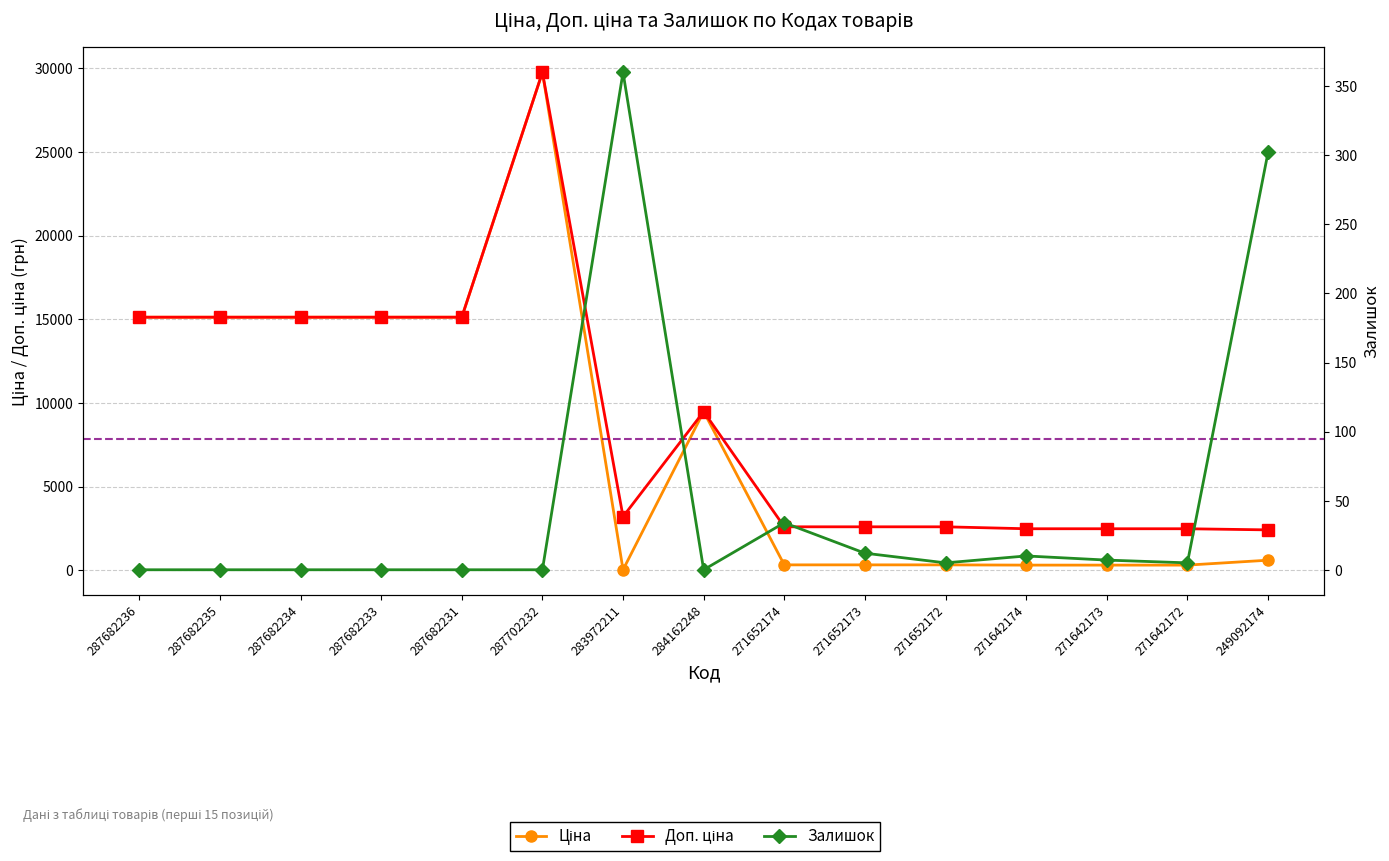

What is the difference between the highest and lowest values at 287682234?

15120.0